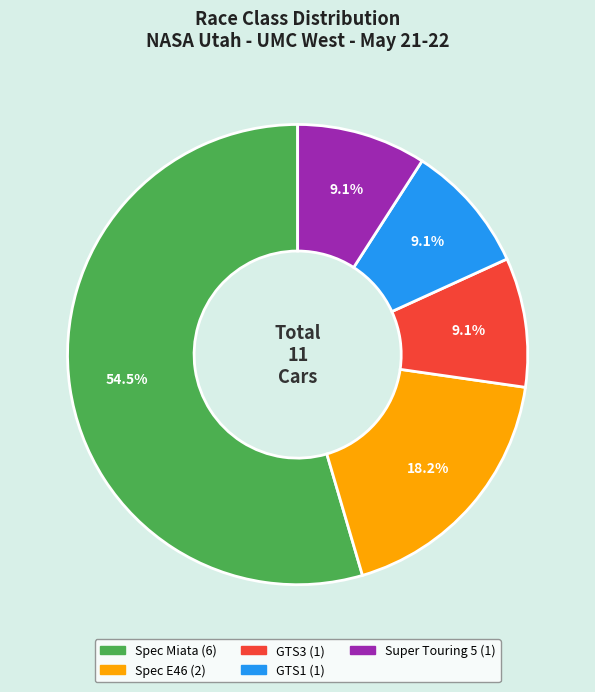

To the nearest percent, what is the difference between the largest and smallest slice percentages?

45%